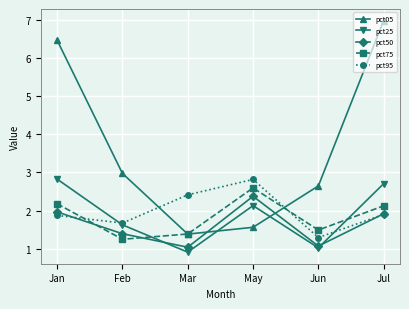

How many intersections are there between pct05 and pct75?

2